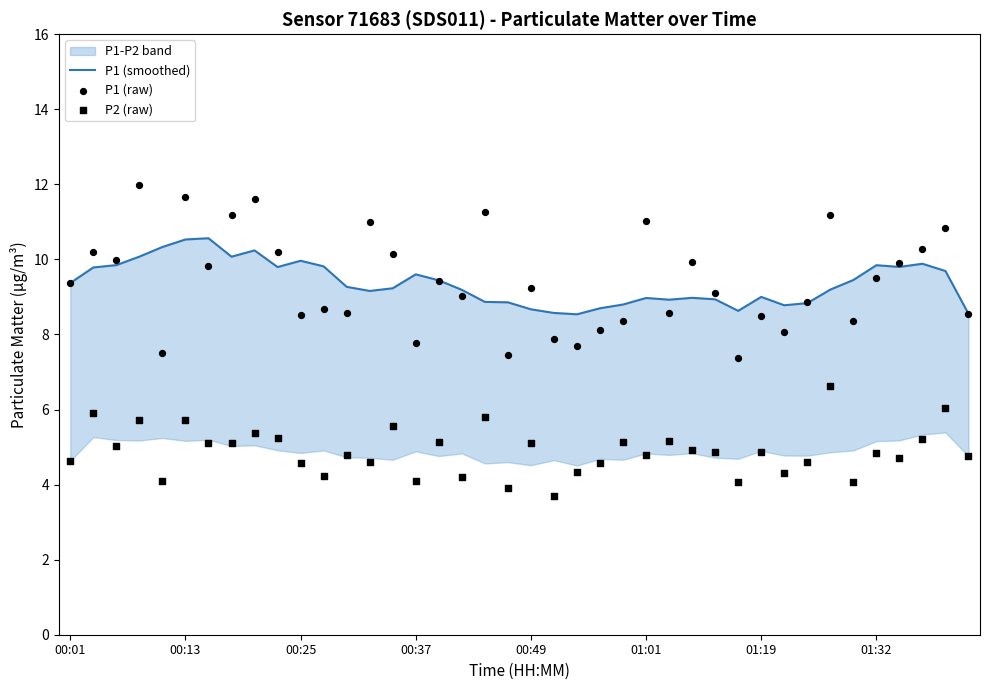

What is the total value across all series at 00:37?

21.5